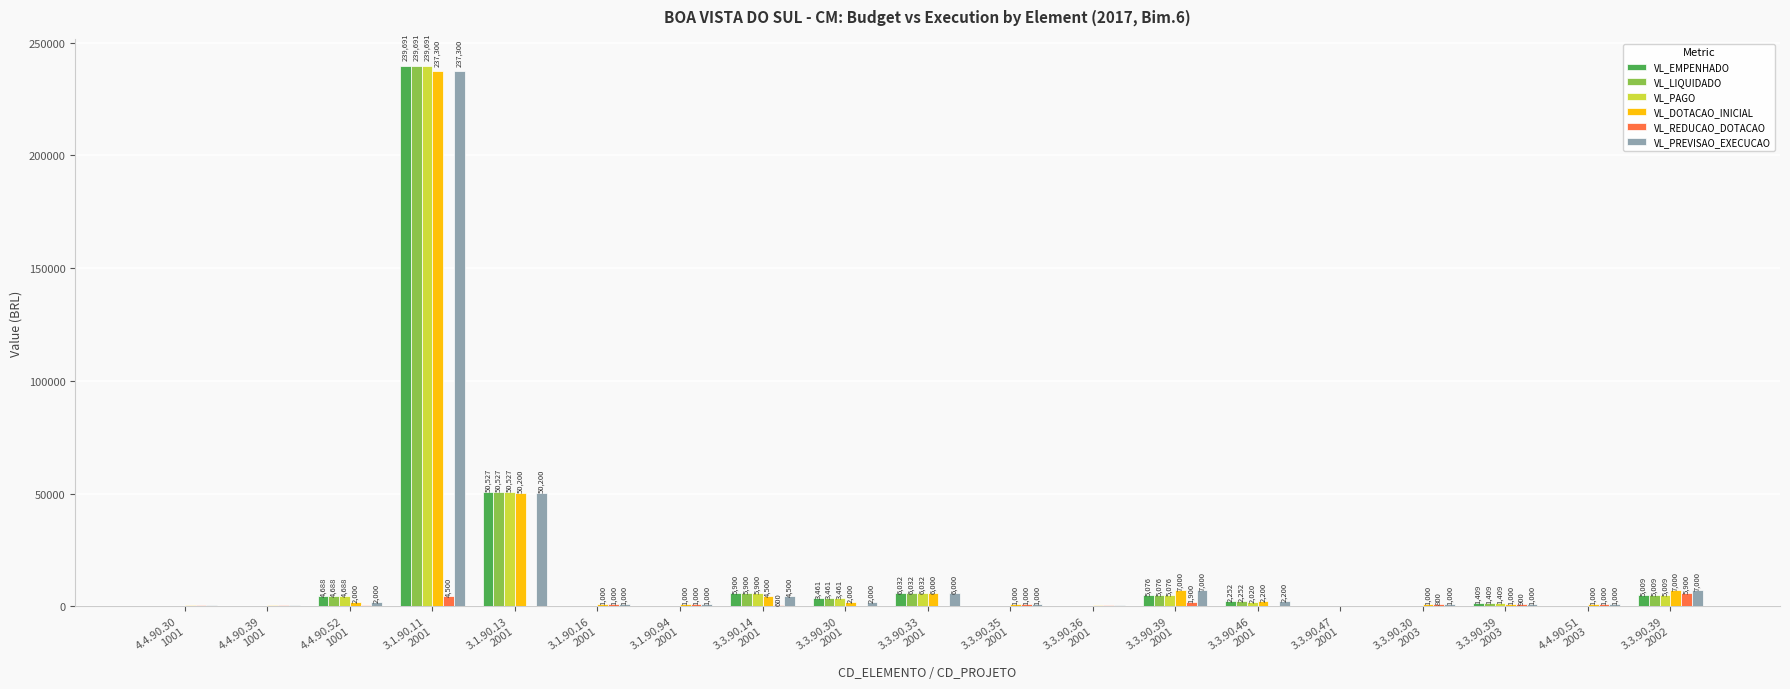

What is the sum of all VL_REDUCAO_DOTACAO values?

20900.0